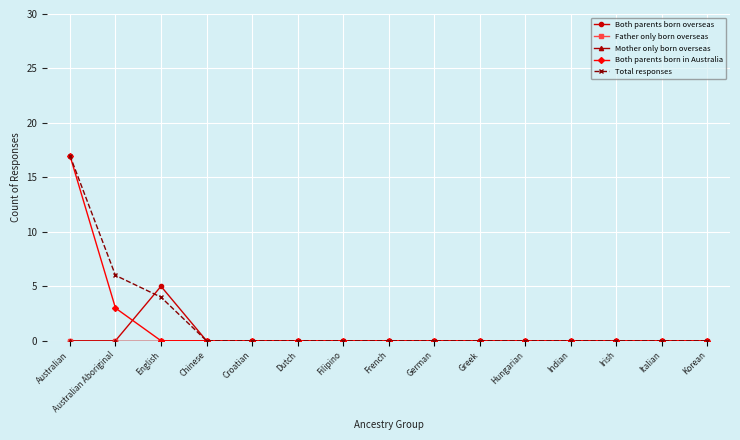

What is the greatest value displayed?

17